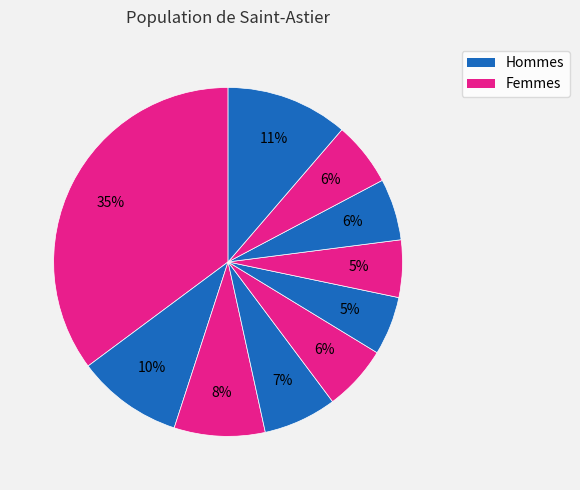

Count the number of slices in the pie.

10